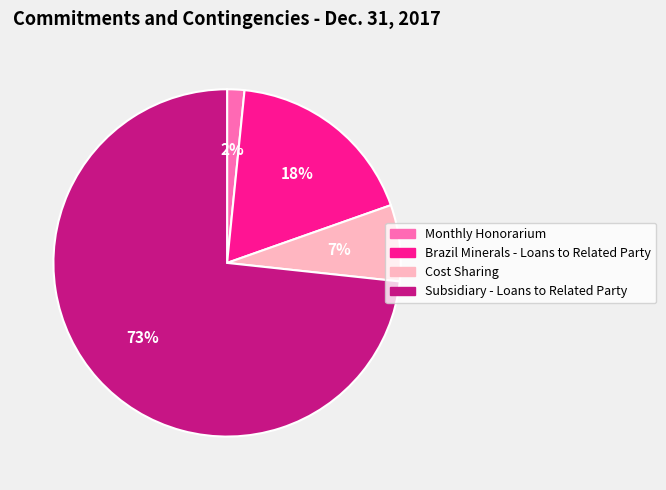

To the nearest percent, what is the difference between the Subsidiary - Loans to Related Party and Brazil Minerals - Loans to Related Party slice percentages?

55%